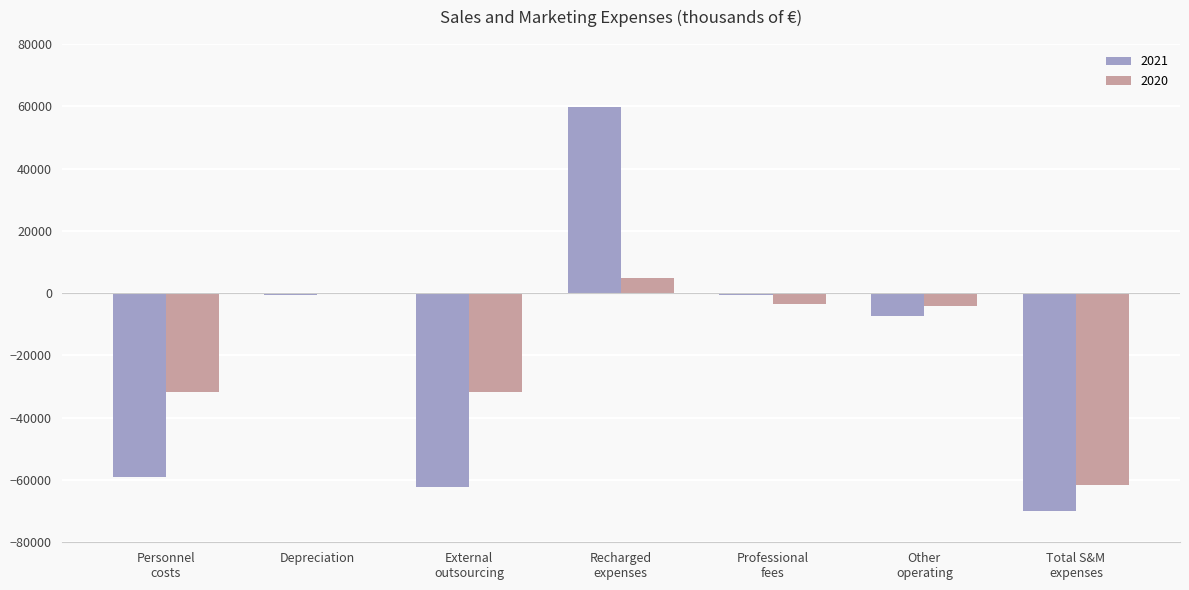

What is the sum of all 2020 values?

-128225